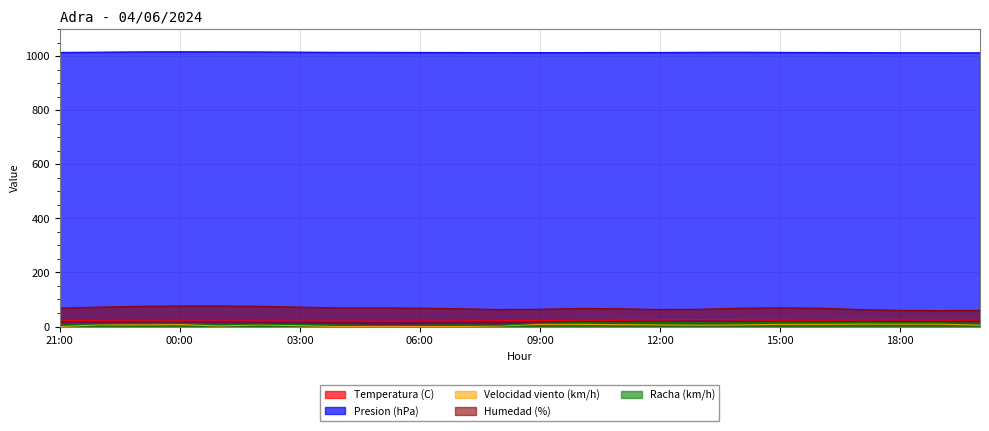

List the series in order of their peak value, lowest first.

Velocidad viento (km/h), Racha (km/h), Temperatura (C), Humedad (%), Presion (hPa)